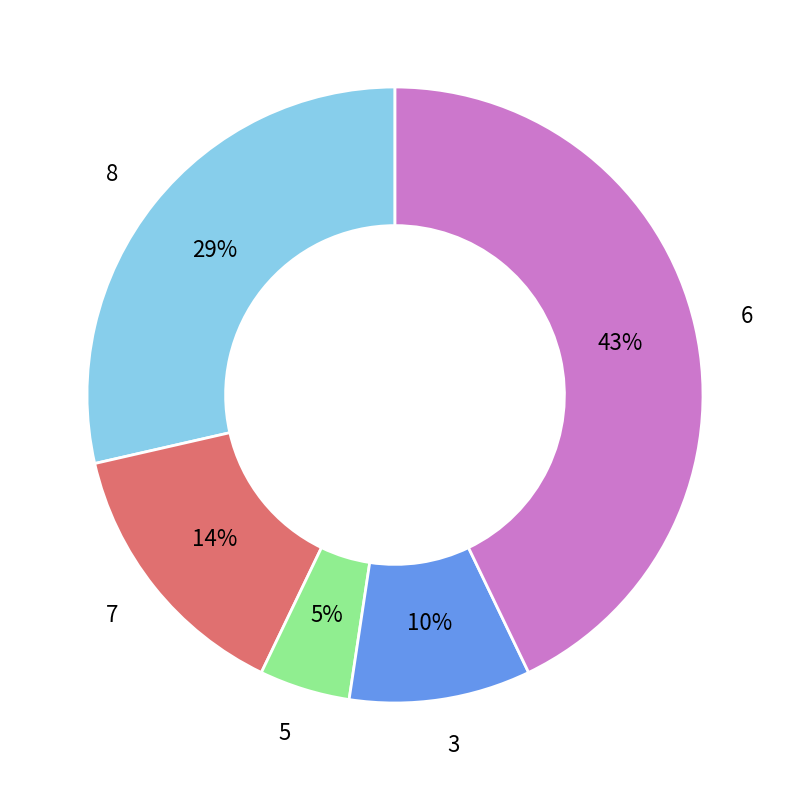

Does any single category account for the majority?

No